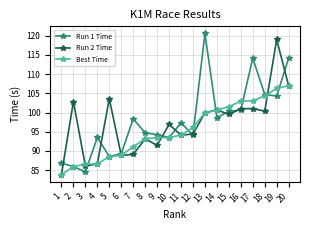

Rank the series at 3 from lowest to highest value.

Run 1 Time, Run 2 Time, Best Time